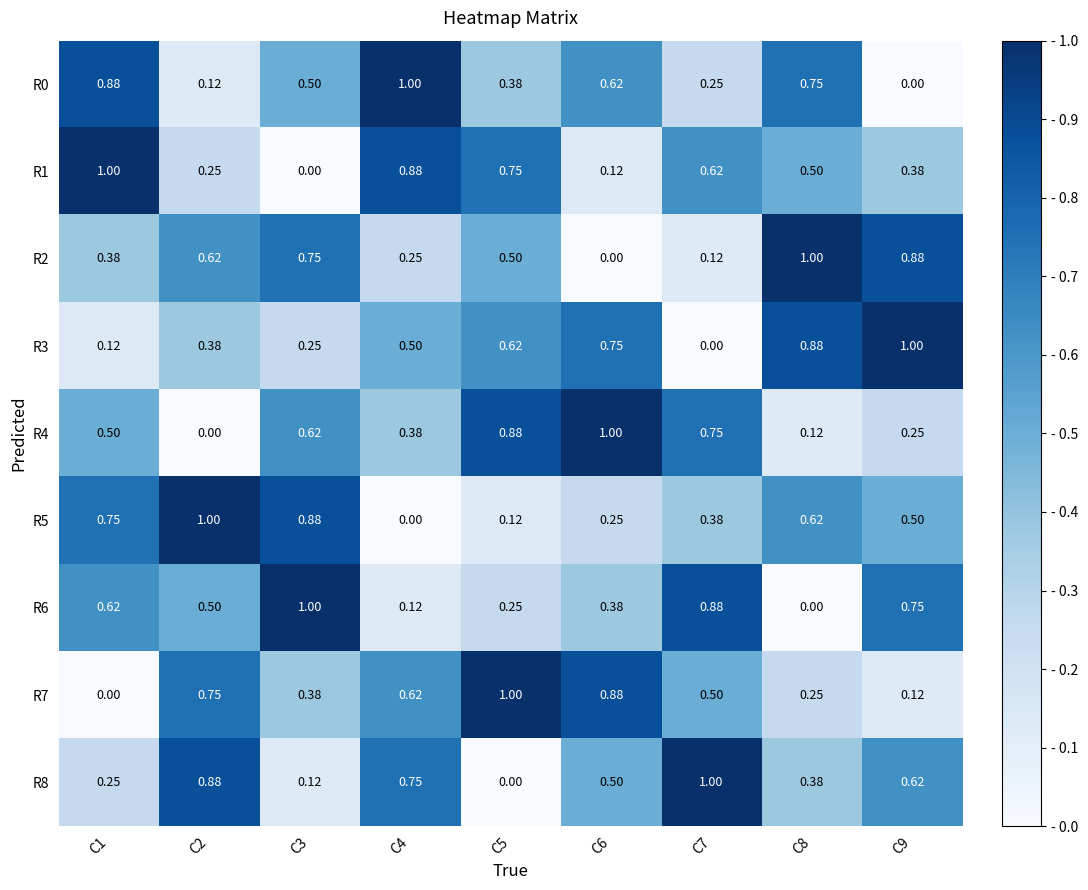

How many series are shown in this chart?

9